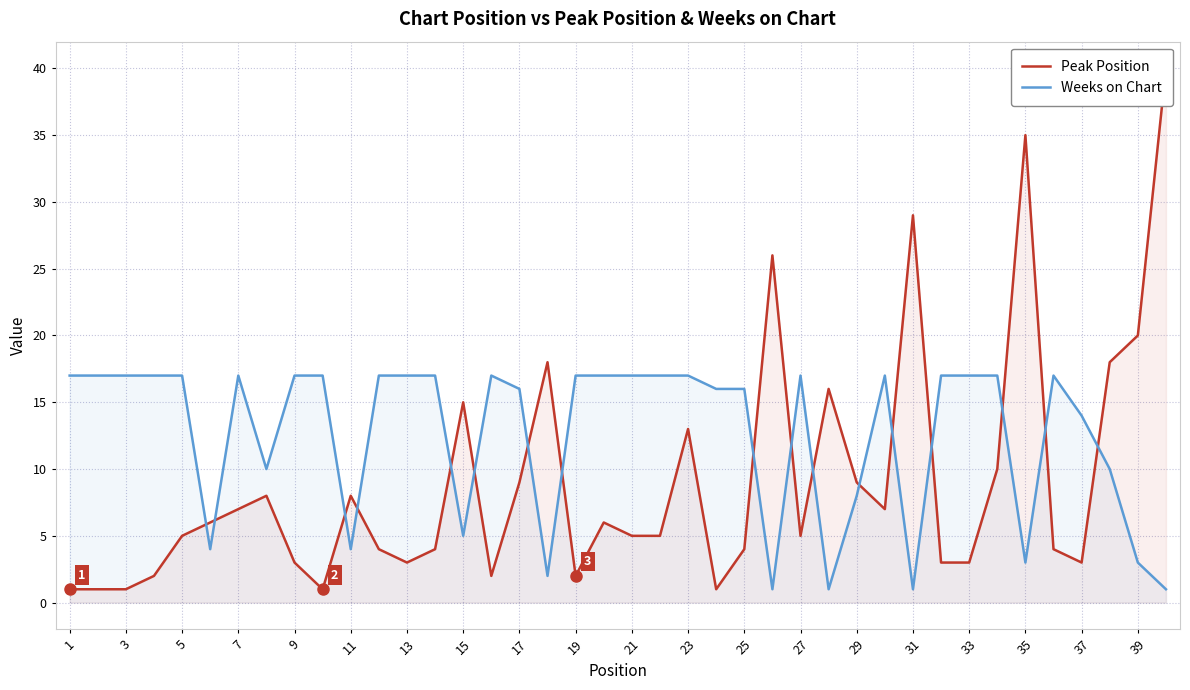

The value of Weeks on Chart at 3 is 17. True or false?

True